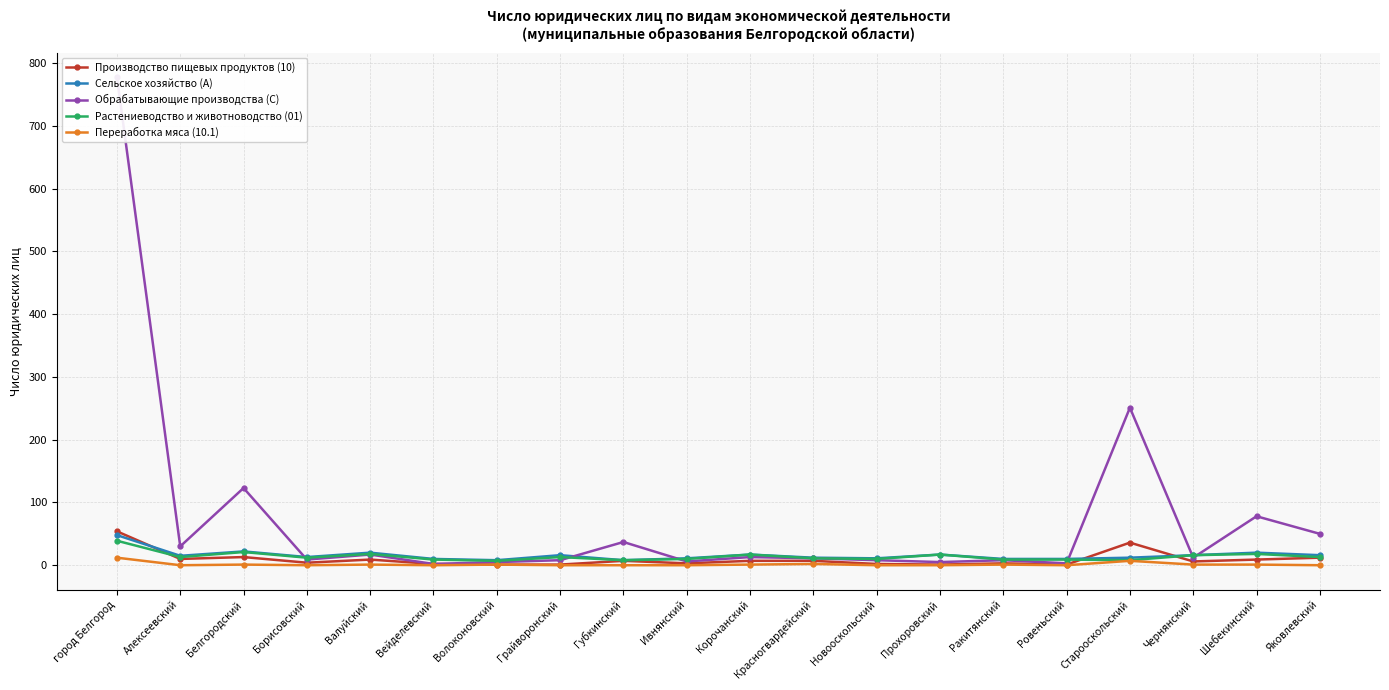

True or false: Обрабатывающие производства (C) and Растениеводство и животноводство (01) cross at least once.

True